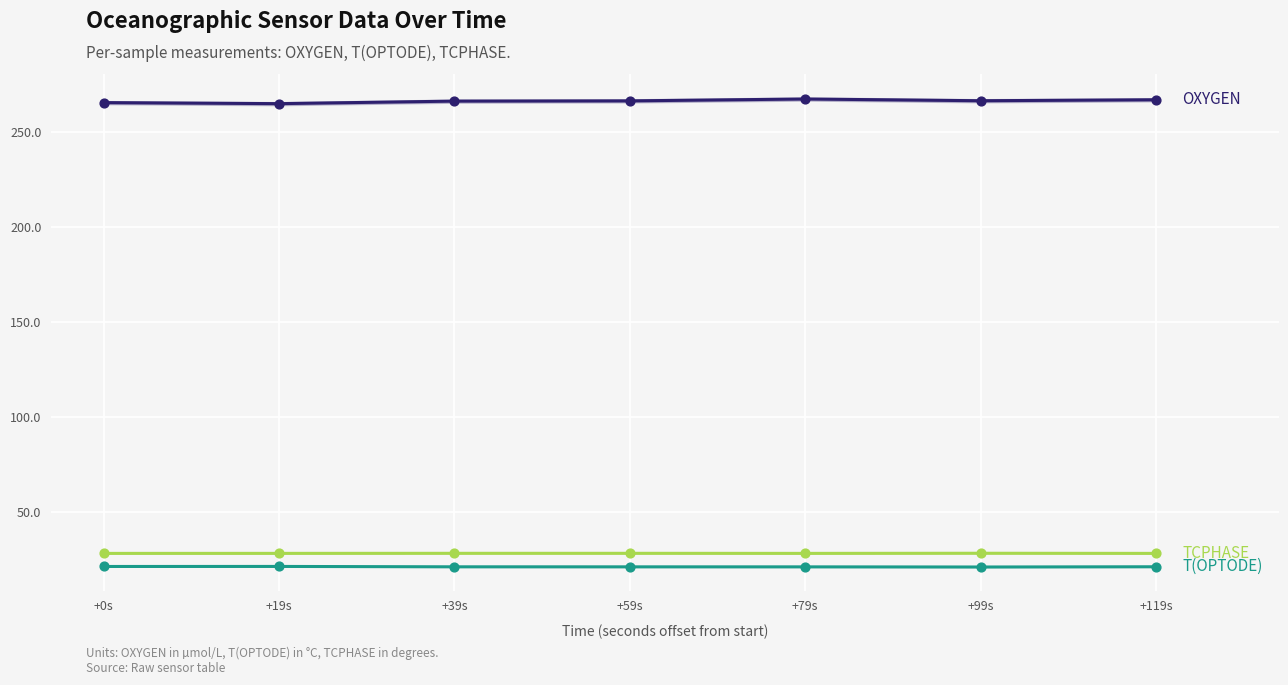

Which series contains the highest Y value?

OXYGEN